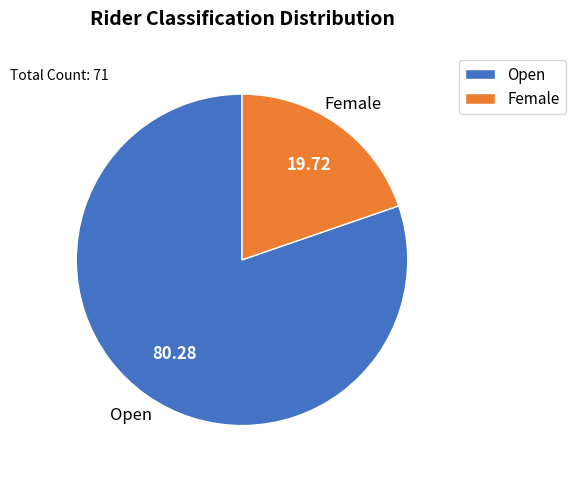

Count the number of slices in the pie.

2